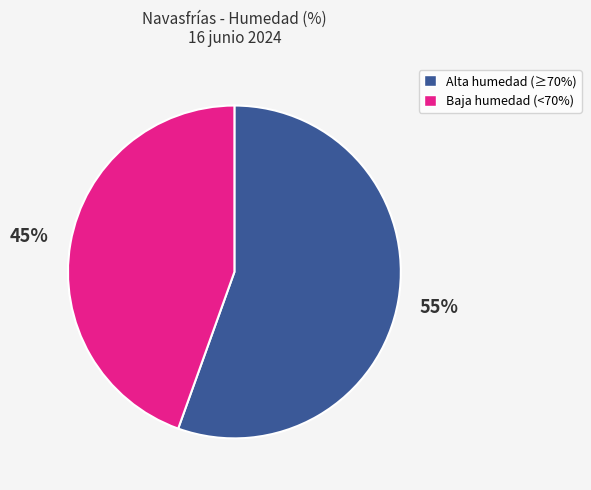

Is there a majority slice in this chart?

Yes